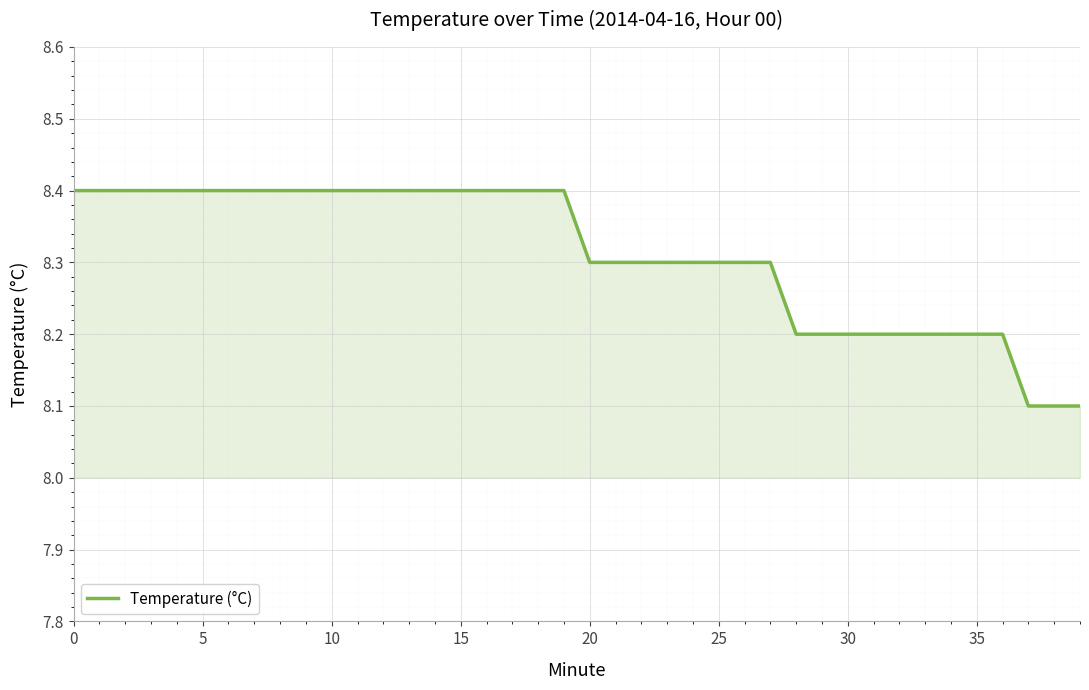

What is the greatest value displayed?

8.4